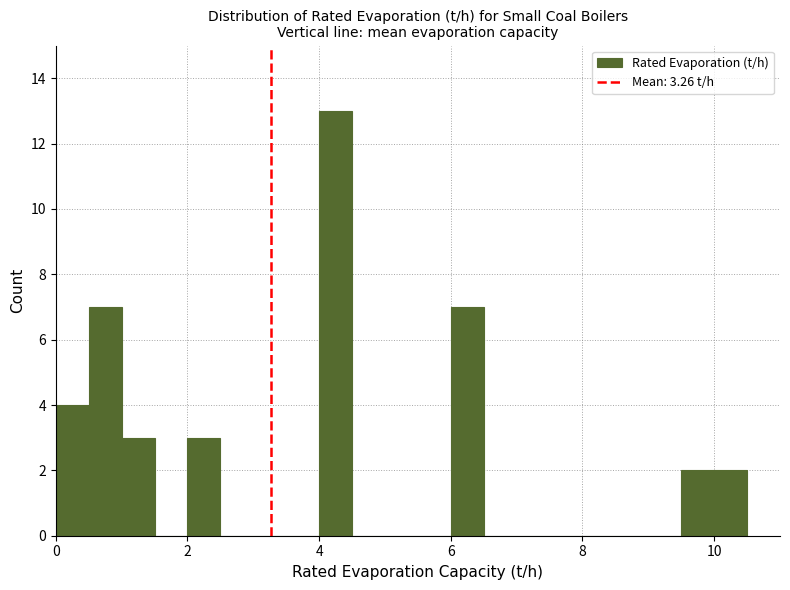

Read against the x-axis, roughly where is the centre of the tallest bar?

4.2